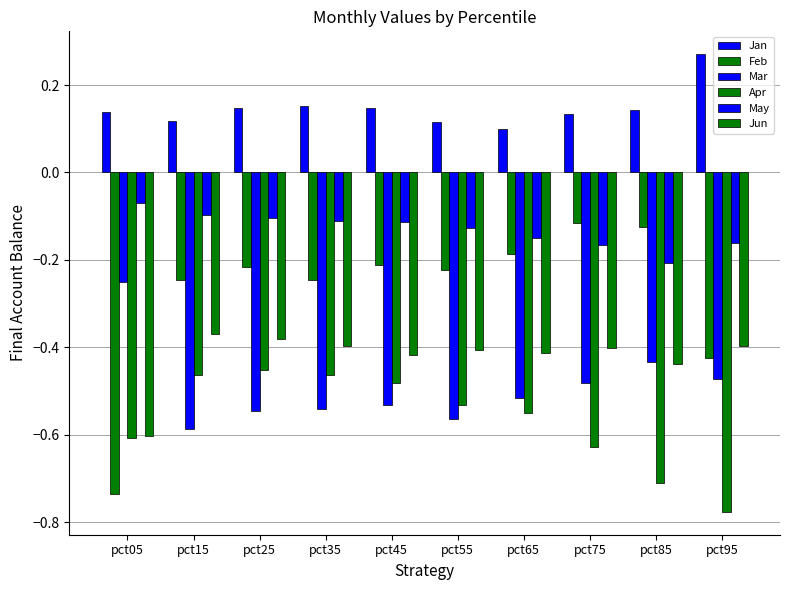

Reading left to right, list all the values displayed in this chart.

Jan: pct05=0.1	pct15=0.1	pct25=0.1	pct35=0.2	pct45=0.1	pct55=0.1	pct65=0.1	pct75=0.1	pct85=0.1	pct95=0.3
Feb: pct05=-0.7	pct15=-0.2	pct25=-0.2	pct35=-0.2	pct45=-0.2	pct55=-0.2	pct65=-0.2	pct75=-0.1	pct85=-0.1	pct95=-0.4
Mar: pct05=-0.3	pct15=-0.6	pct25=-0.5	pct35=-0.5	pct45=-0.5	pct55=-0.6	pct65=-0.5	pct75=-0.5	pct85=-0.4	pct95=-0.5
Apr: pct05=-0.6	pct15=-0.5	pct25=-0.5	pct35=-0.5	pct45=-0.5	pct55=-0.5	pct65=-0.6	pct75=-0.6	pct85=-0.7	pct95=-0.8
May: pct05=-0.1	pct15=-0.1	pct25=-0.1	pct35=-0.1	pct45=-0.1	pct55=-0.1	pct65=-0.1	pct75=-0.2	pct85=-0.2	pct95=-0.2
Jun: pct05=-0.6	pct15=-0.4	pct25=-0.4	pct35=-0.4	pct45=-0.4	pct55=-0.4	pct65=-0.4	pct75=-0.4	pct85=-0.4	pct95=-0.4